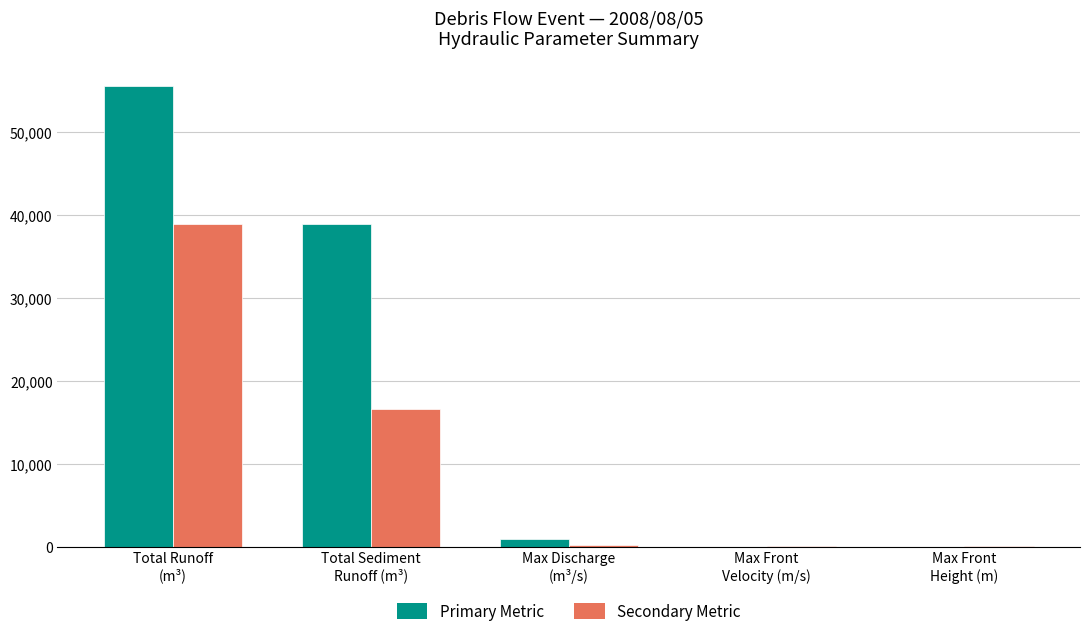

What is the spread (max minus min) of values at Max Discharge
(m³/s)?

680.9